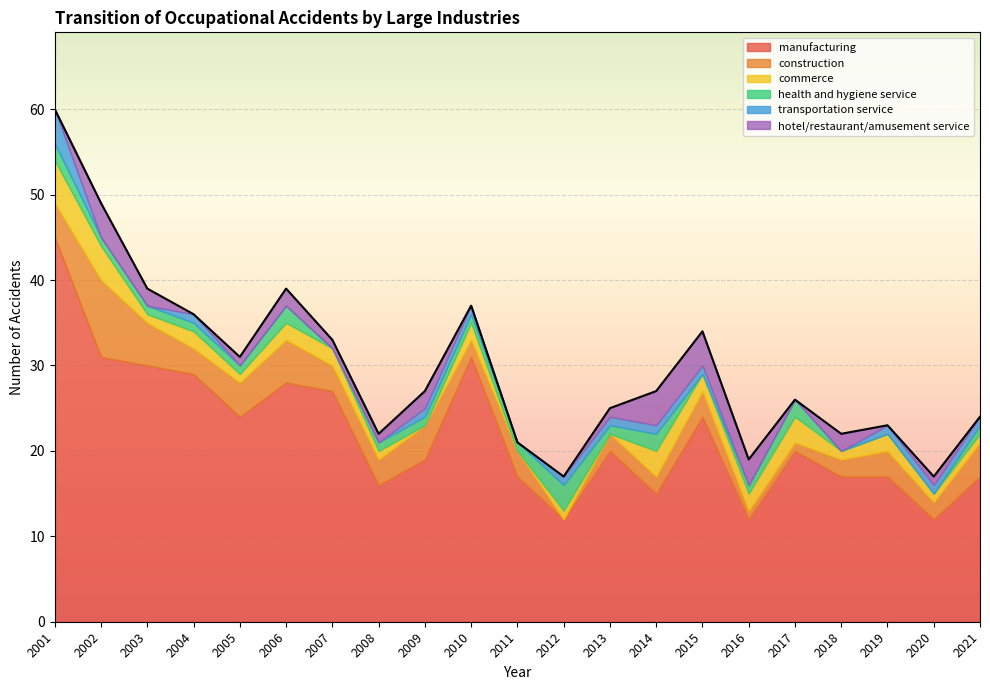

True or false: construction and health and hygiene service cross at least once.

True